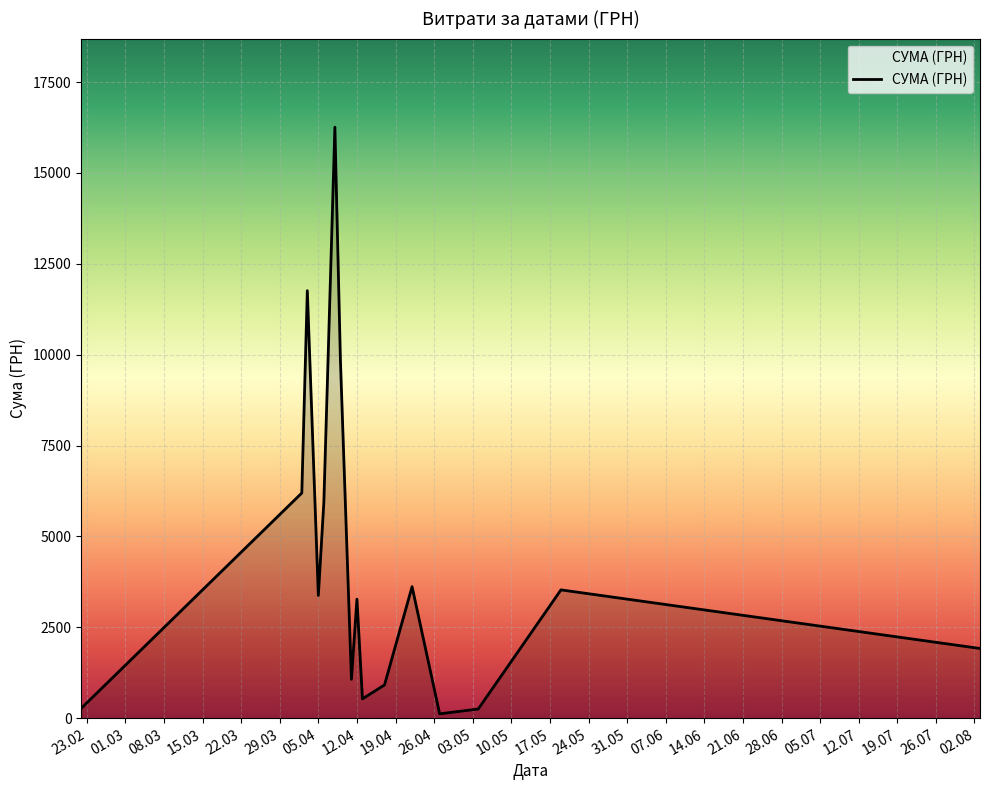

What is the difference between the maximum and minimum values?

16137.7